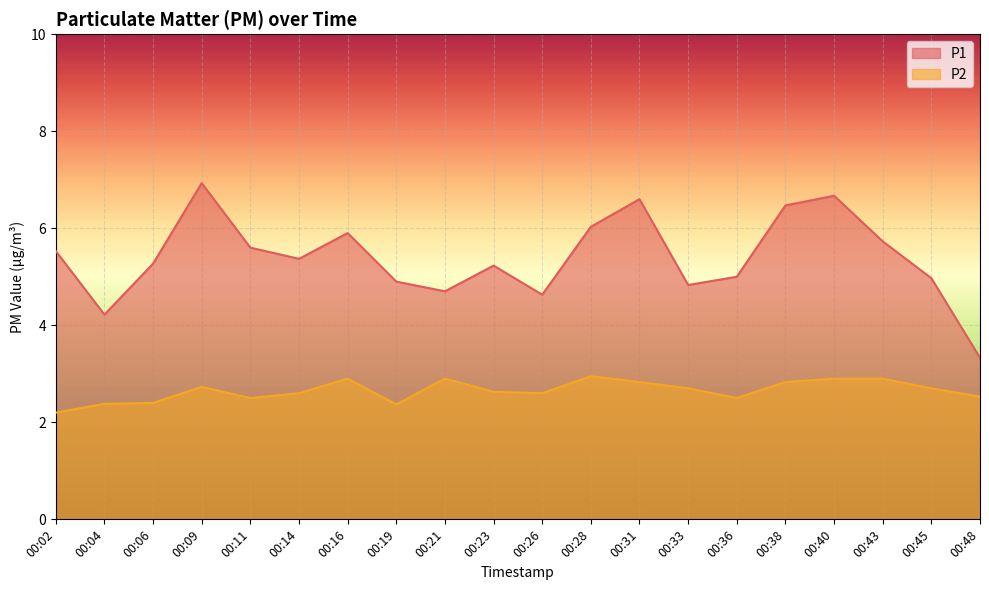

Reading left to right, extract all data points from this chart.

P1: 5.5	4.2	5.3	6.9	5.6	5.4	5.9	4.9	4.7	5.2	4.6	6.0	6.6	4.8	5.0	6.5	6.7	5.7	5.0	3.3
P2: 2.2	2.4	2.4	2.7	2.5	2.6	2.9	2.4	2.9	2.6	2.6	3.0	2.8	2.7	2.5	2.8	2.9	2.9	2.7	2.5